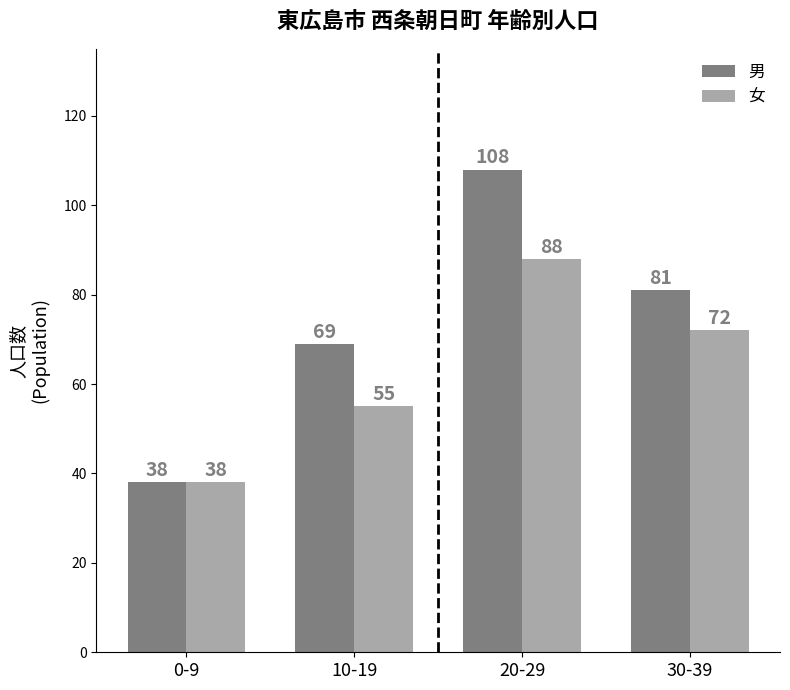

Reading left to right, extract all data points from this chart.

男: 0-9=38	10-19=69	20-29=108	30-39=81
女: 0-9=38	10-19=55	20-29=88	30-39=72